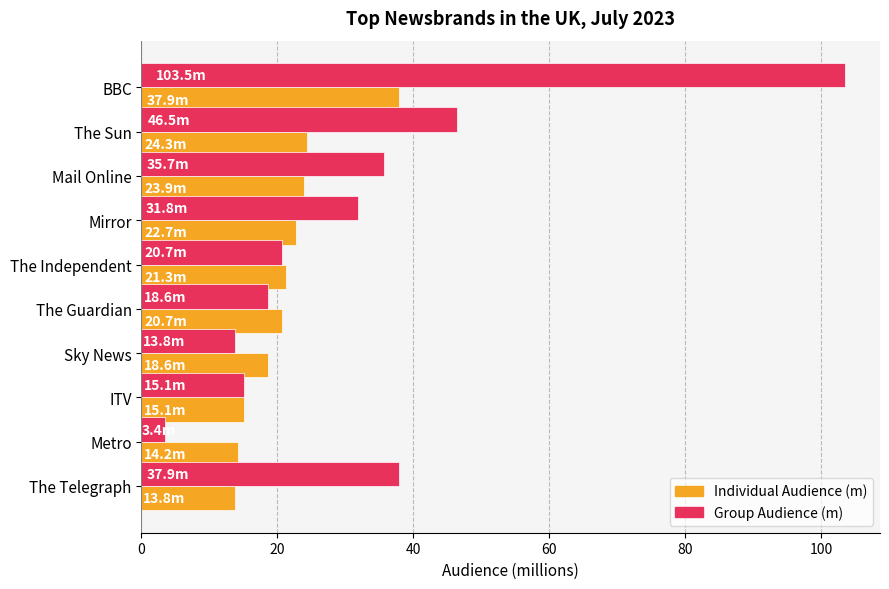

Which category has the lowest value across all series?

Metro